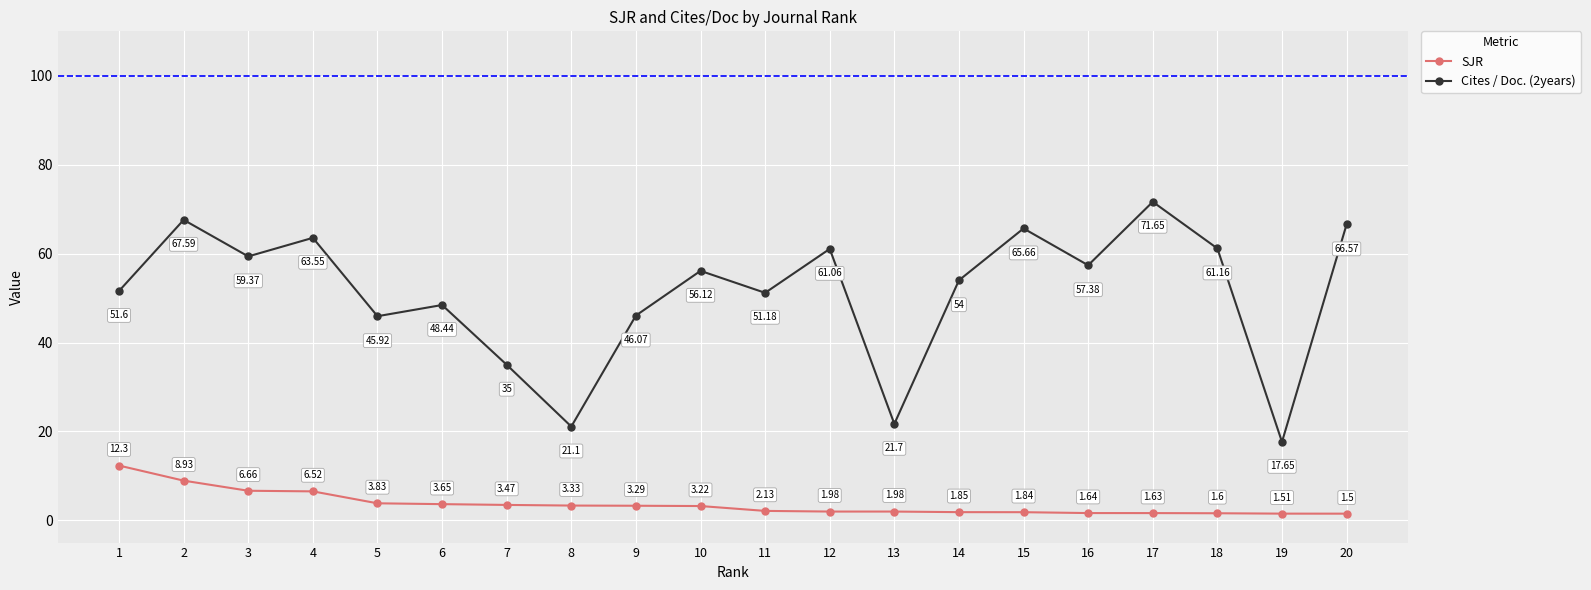

True or false: SJR and Cites / Doc. (2years) cross at least once.

False